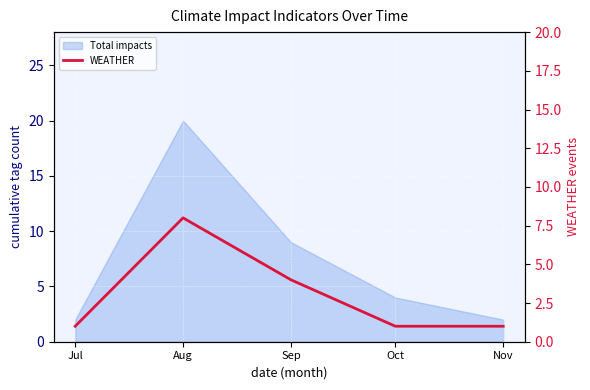

How many lines are shown in the chart?

1